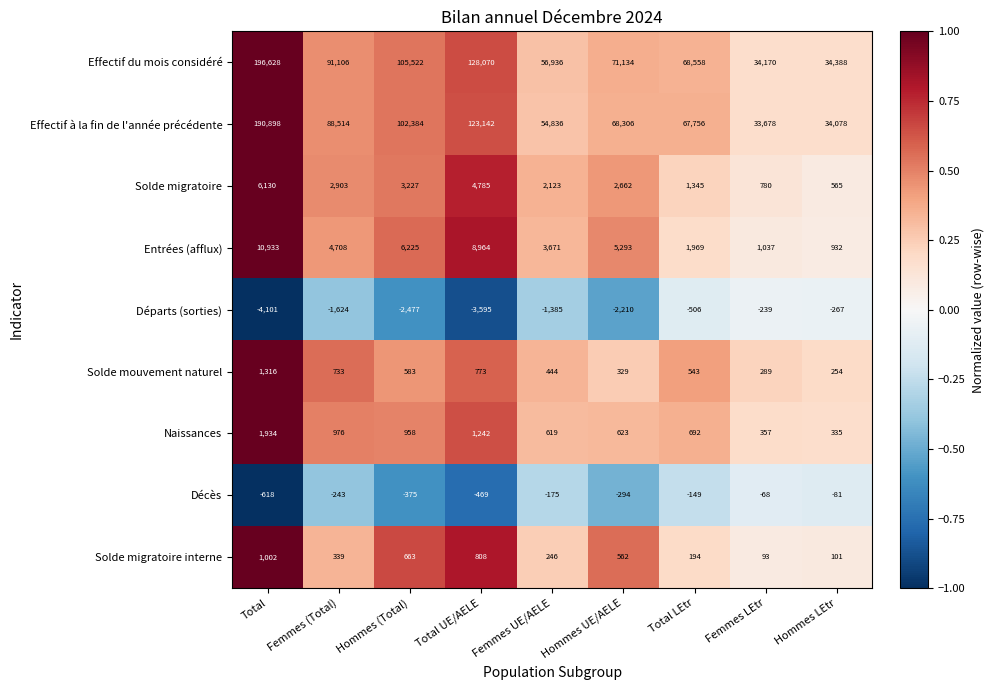

What is the maximum value for Naissances?

1934